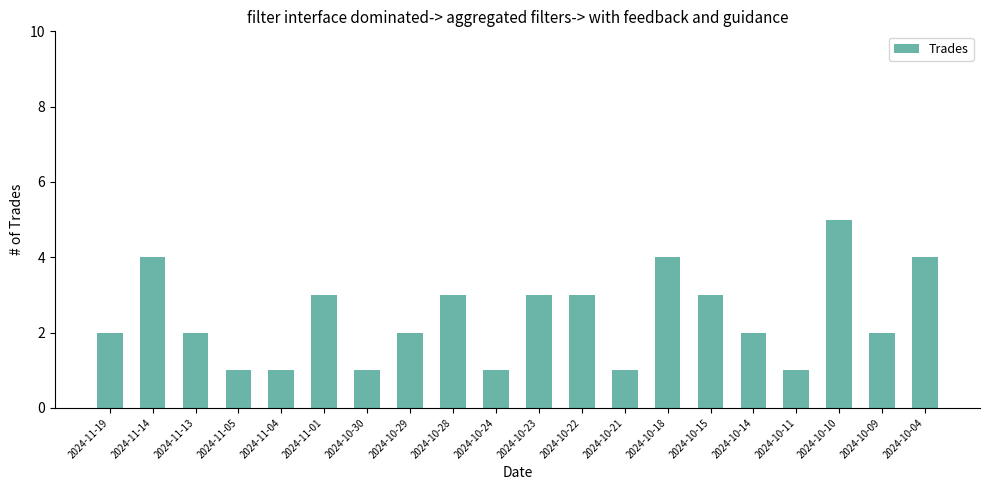

True or false: the data shows 1 at 2024-10-14.

False